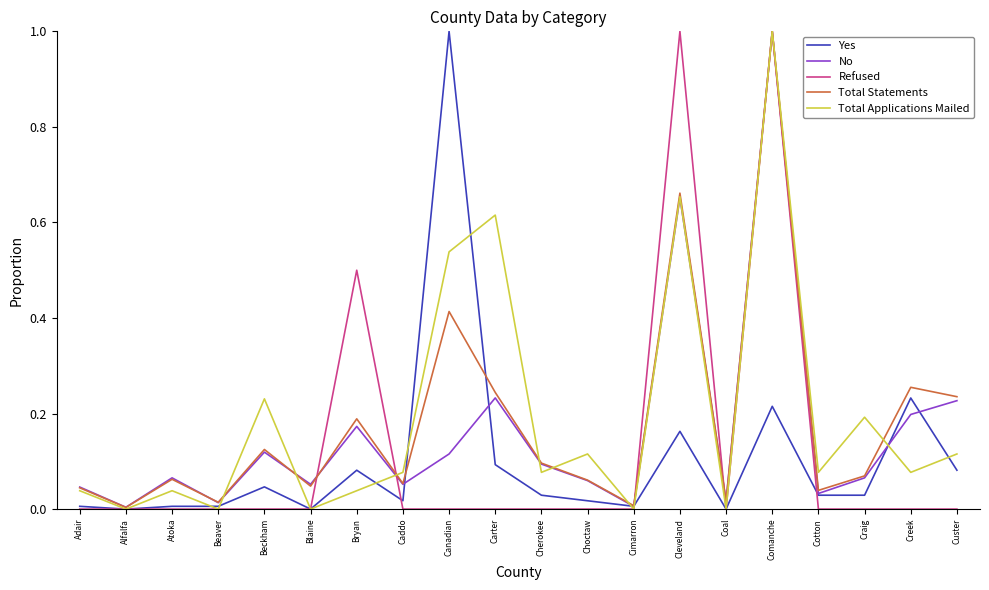

What is the maximum value shown in the chart?

1.0